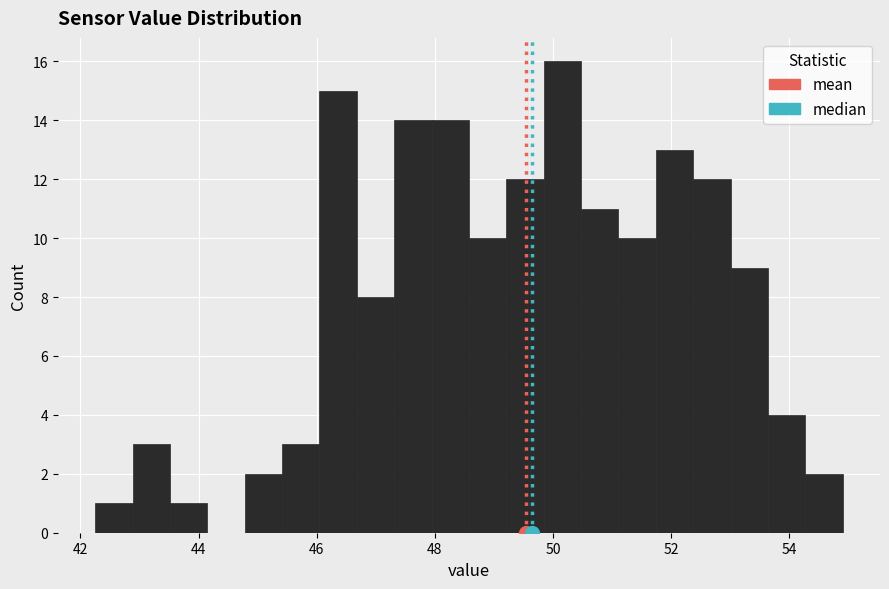

Around what value on the x-axis is the tallest bar? Give the approximate position of its centre, as read against the axis.

50.2